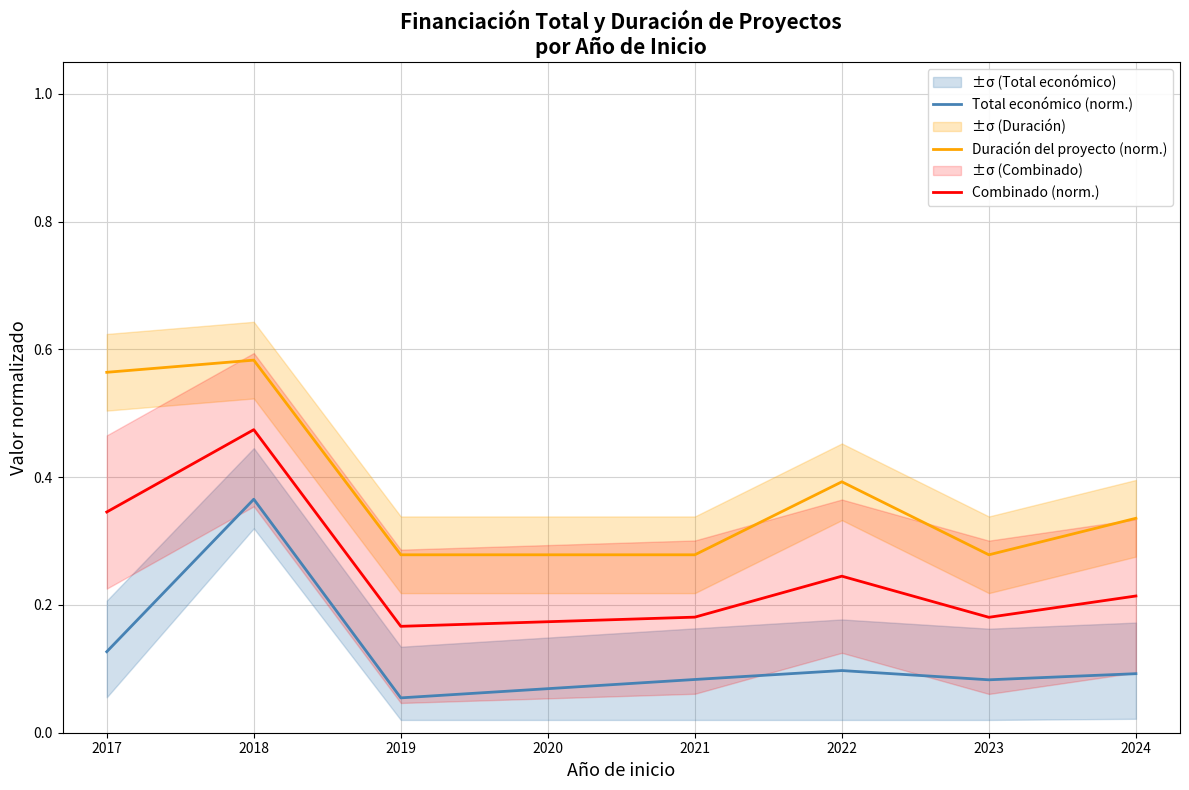

How many distinct data groups are displayed?

3